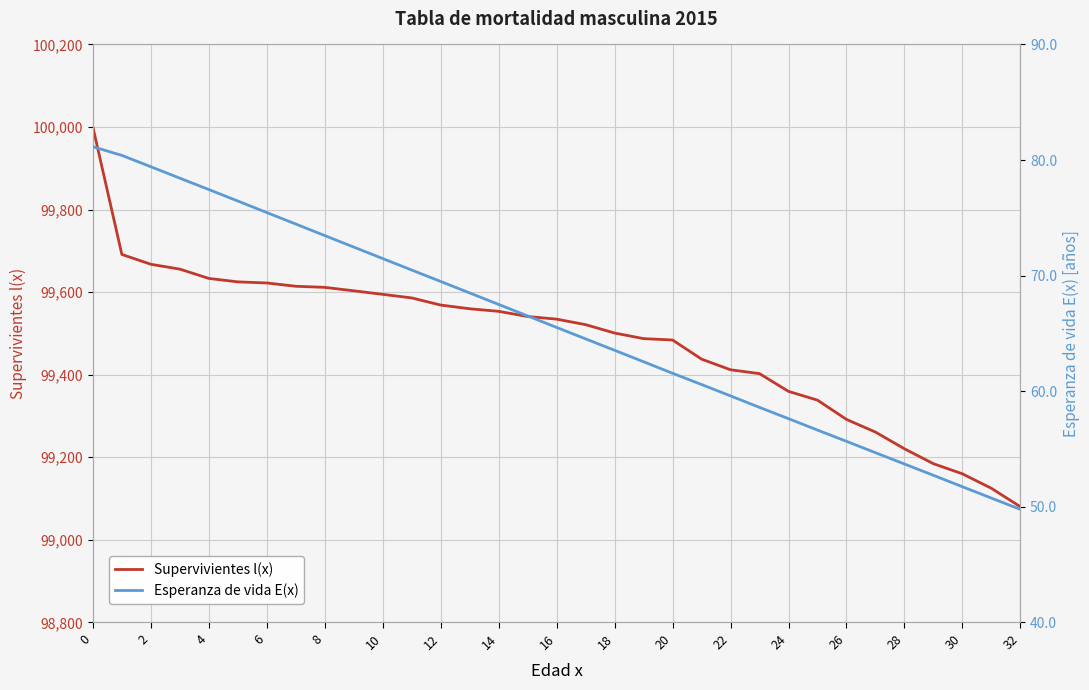

Which category has the lowest value in the Supervivientes l(x) series?

32